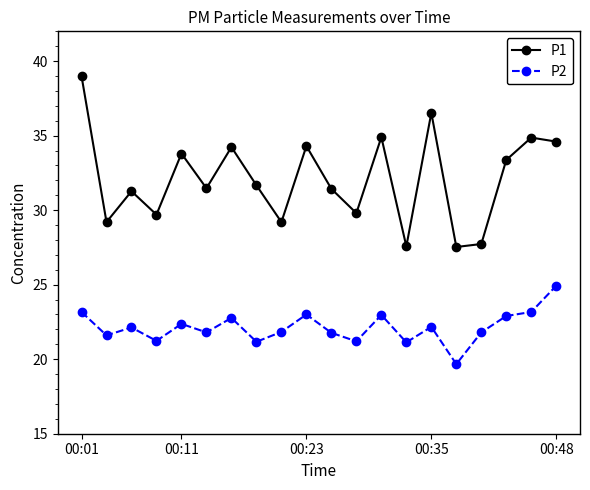

List the series in order of their peak value, highest first.

P1, P2